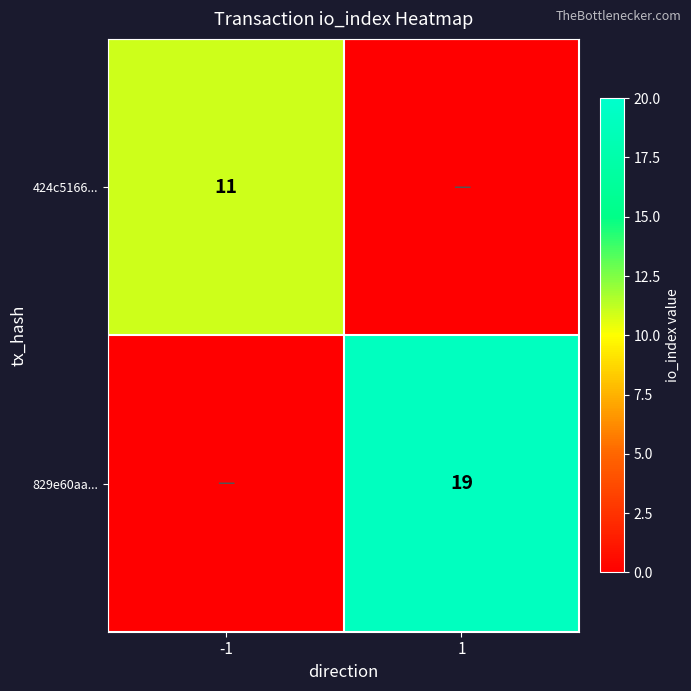

True or false: 424c5166... has a value of 11 at -1.

True